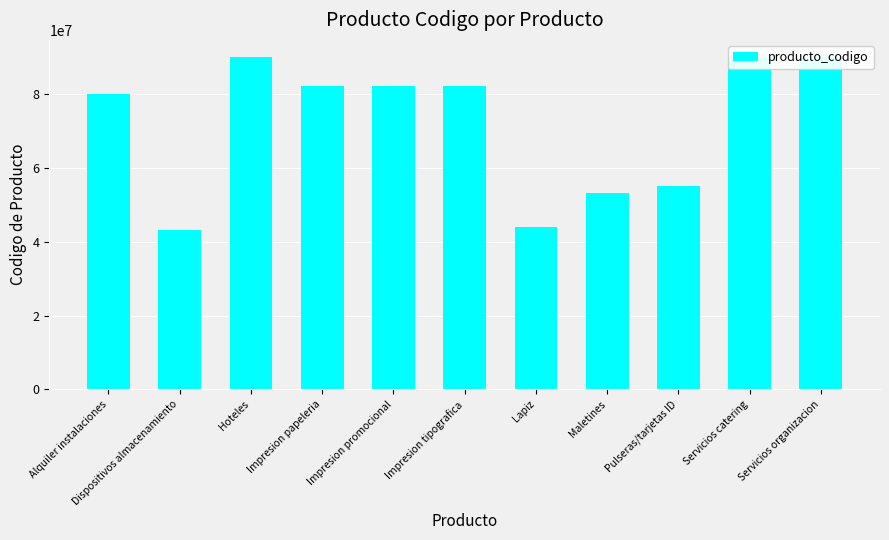

Reading left to right, list all the values displayed in this chart.

Alquiler instalaciones=80131502	Dispositivos almacenamiento=43202005	Hoteles=90111501	Impresion papeleria=82121507	Impresion promocional=82121505	Impresion tipografica=82121504	Lapiz=44121706	Maletines=53121702	Pulseras/tarjetas ID=55121802	Servicios catering=90101603	Servicios organizacion=90151802